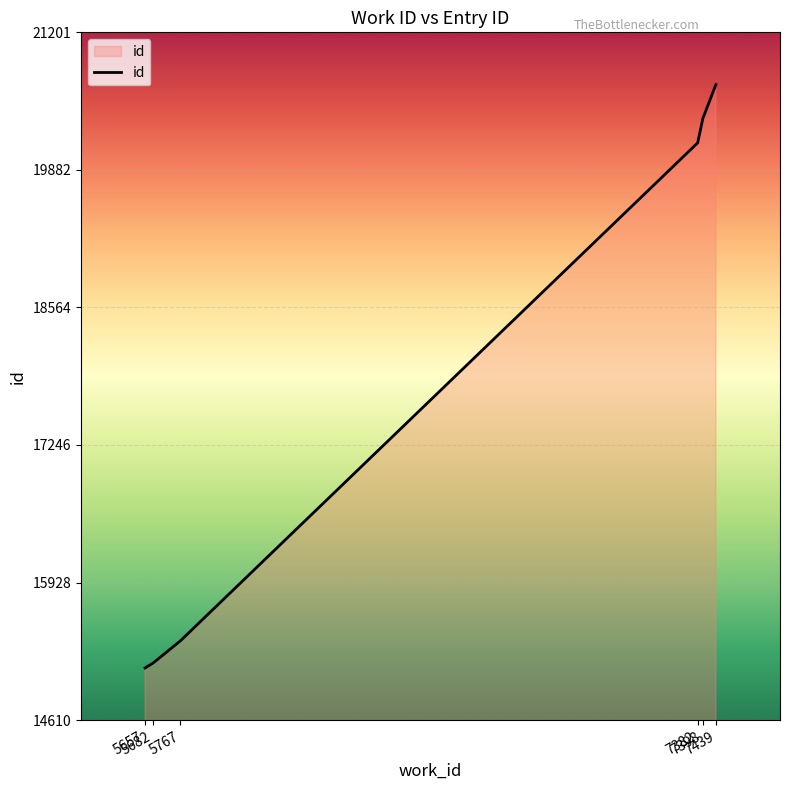

True or false: there are more than 1 points higher than both neighbors.

False